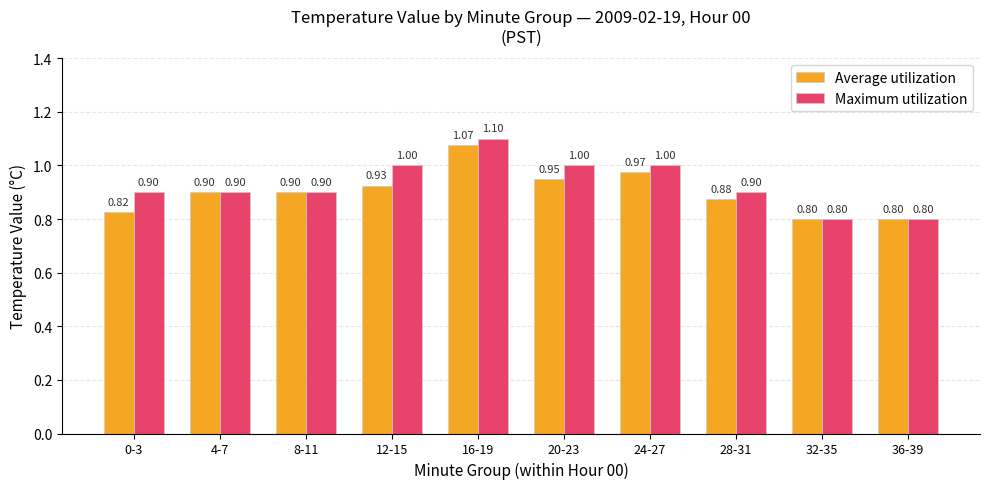

What is the difference between the Average utilization values at 32-35 and 12-15?

0.1